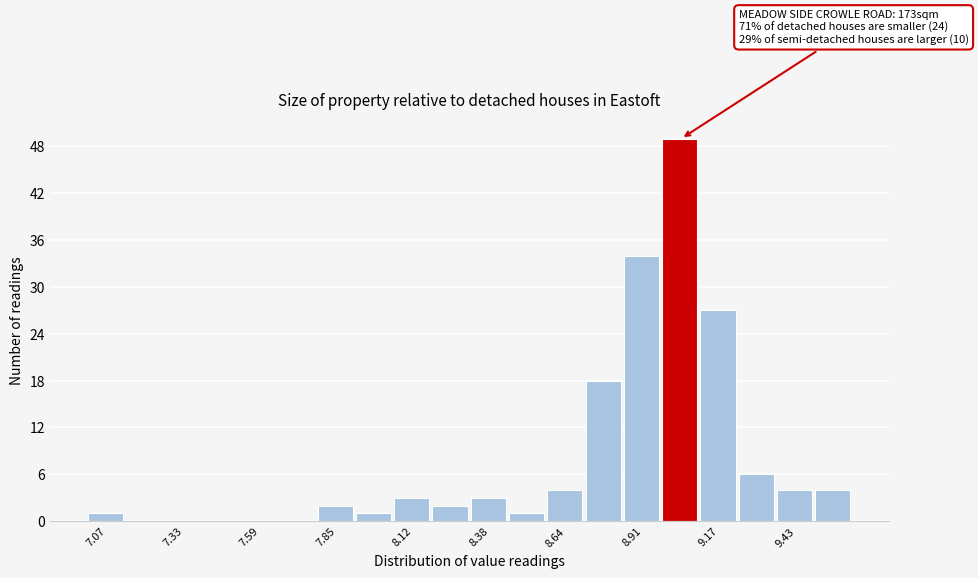

Around what value on the x-axis is the tallest bar? Give the approximate position of its centre, as read against the axis.

9.05